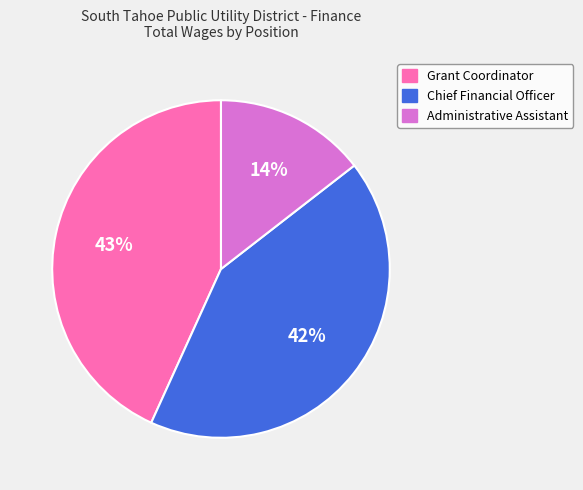

To the nearest percent, what is the average slice percentage?

33%